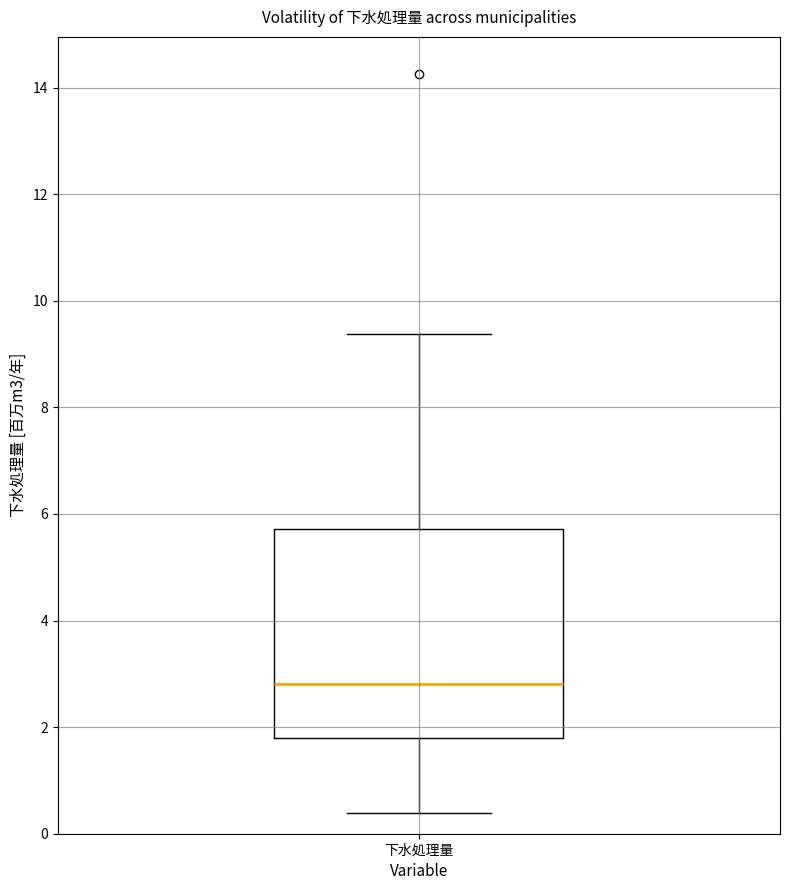

Read this box plot against the y-axis: the position of the median line, the range covered by the box, and the ends of both whiskers. The values are not printed on the chart, so give them approximately, as read against the axis.

median 2.8, box 1.8 to 5.8, whiskers 0.4 to 9.4